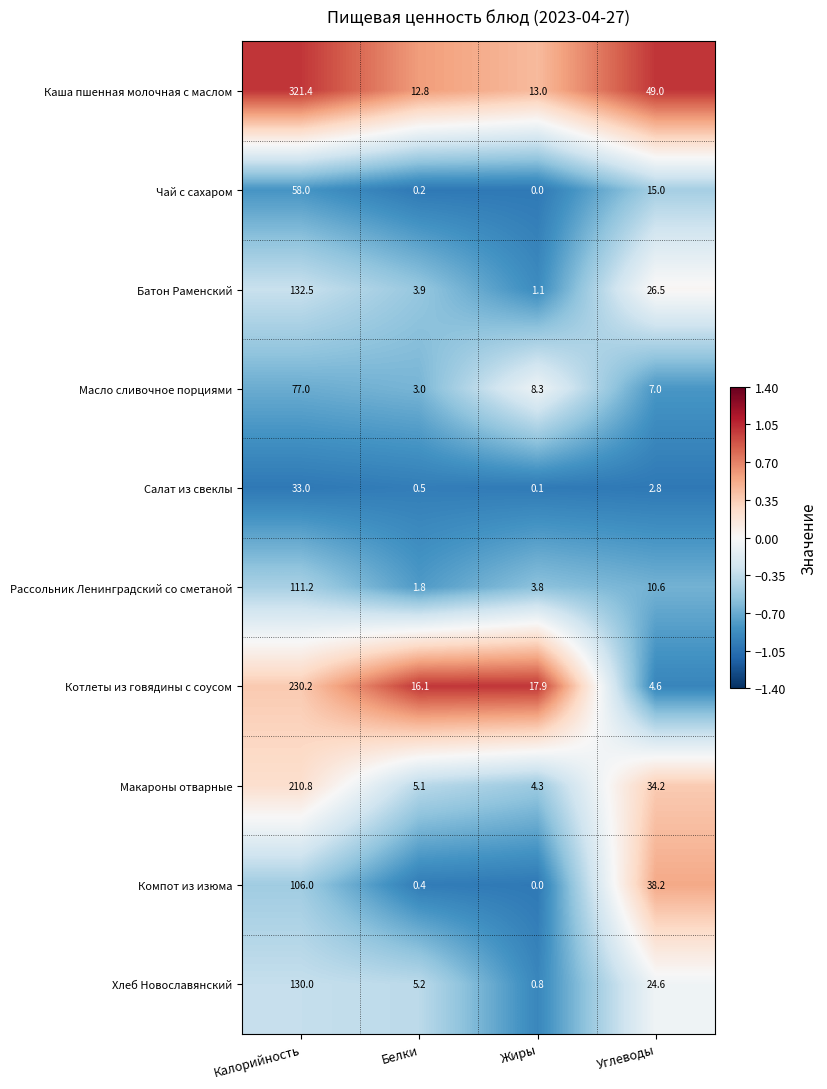

At Углеводы, list the series in order from largest to smallest.

Каша пшенная молочная с маслом, Компот из изюма, Макароны отварные, Батон Раменский, Хлеб Новославянский, Чай с сахаром, Рассольник Ленинградский со сметаной, Масло сливочное порциями, Котлеты из говядины с соусом, Салат из свеклы